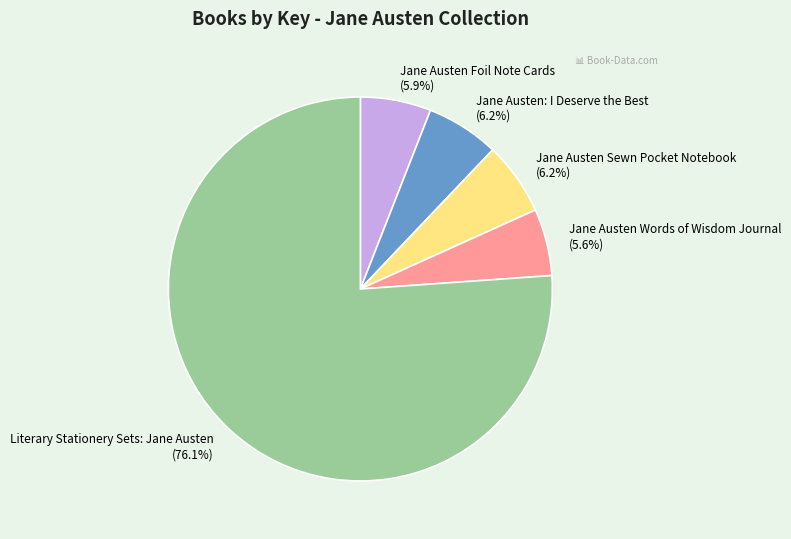

Approximately how many times larger is the value at Jane Austen Sewn Pocket Notebook (6.2%) compared to Jane Austen Words of Wisdom Journal (5.6%)?

1.1